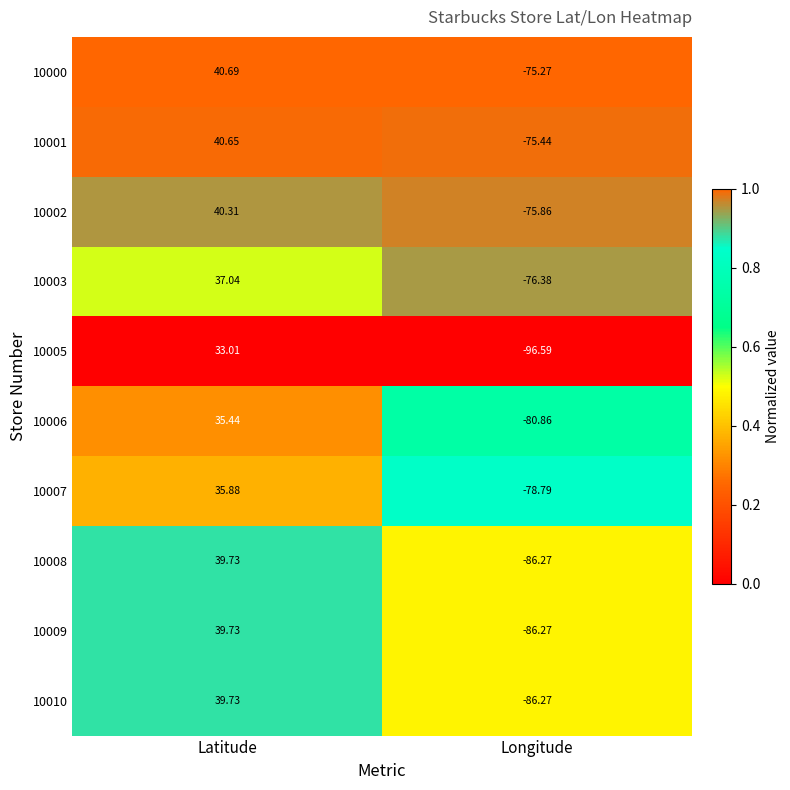

At which label is 10002 closest to -17?

Latitude